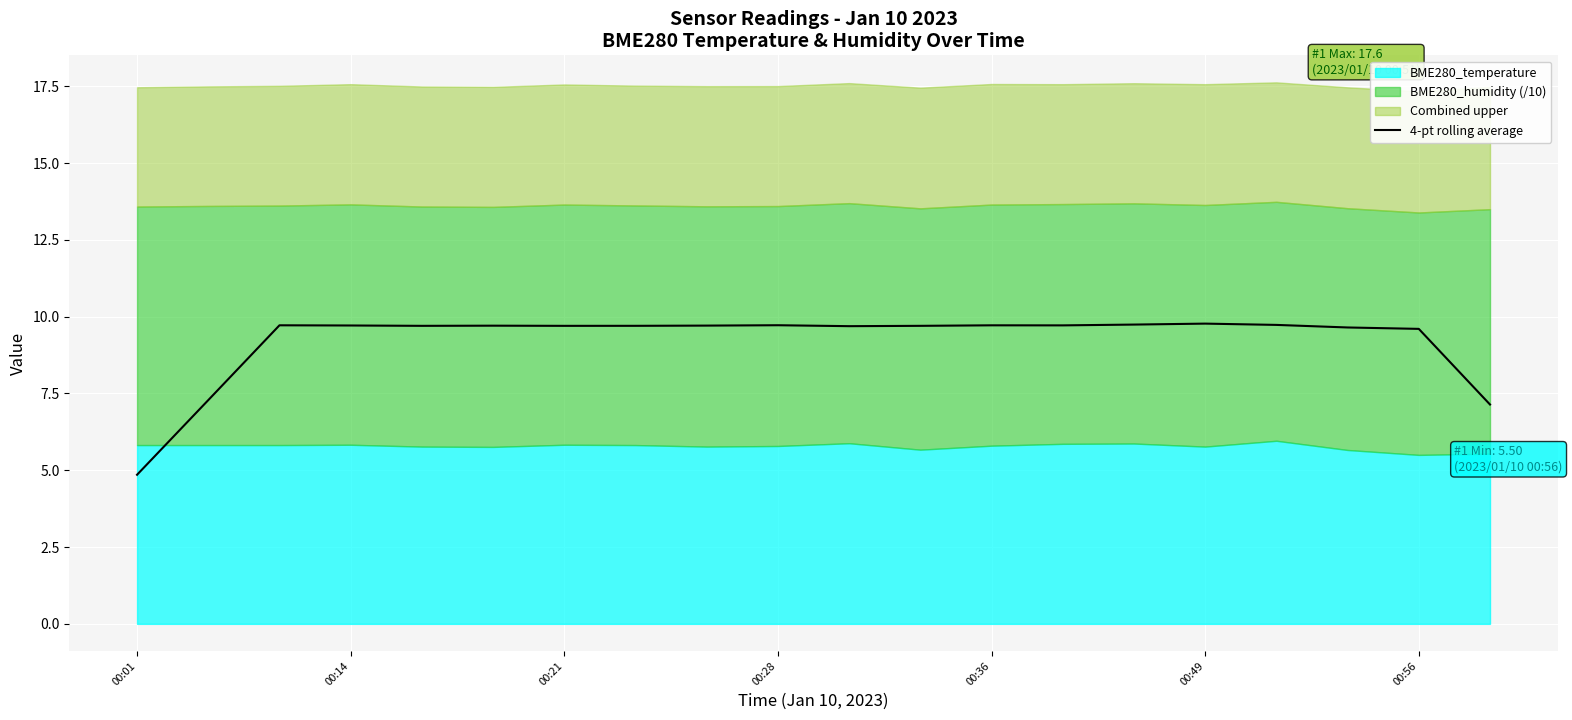

Reading right to left, transcribe all the data shown in this chart.

7.1	9.6	9.6	9.7	9.8	9.7	9.7	9.7	9.7	9.7	9.7	9.7	9.7	9.7	9.7	9.7	9.7	9.7	7.3	4.9